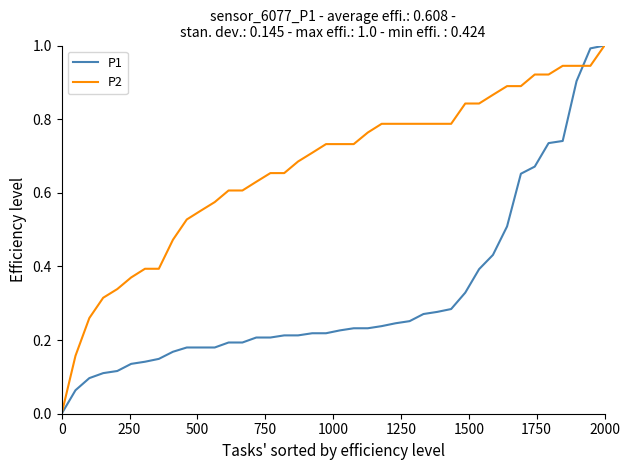

List the series in order of their overall mean, highest first.

P2, P1